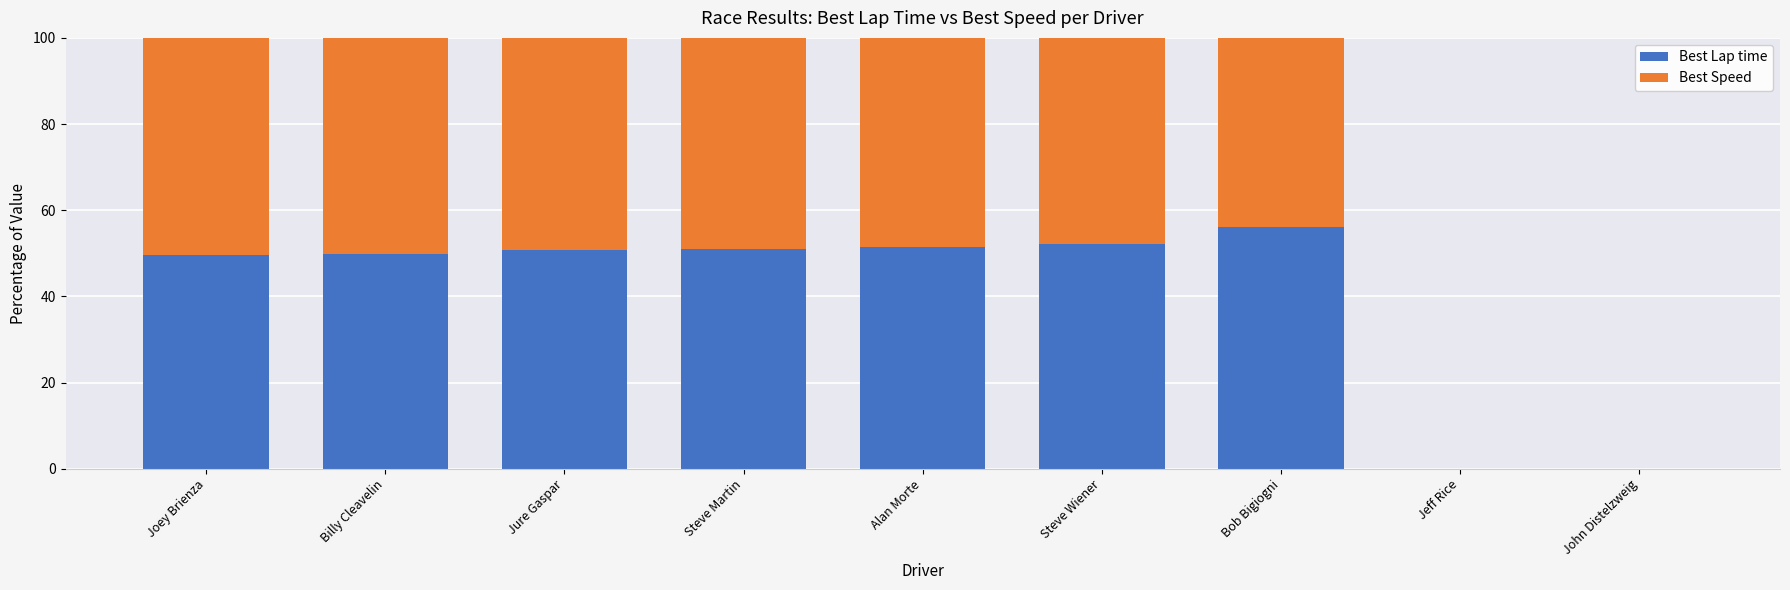

What is the total value across all series at Joey Brienza?

100.0